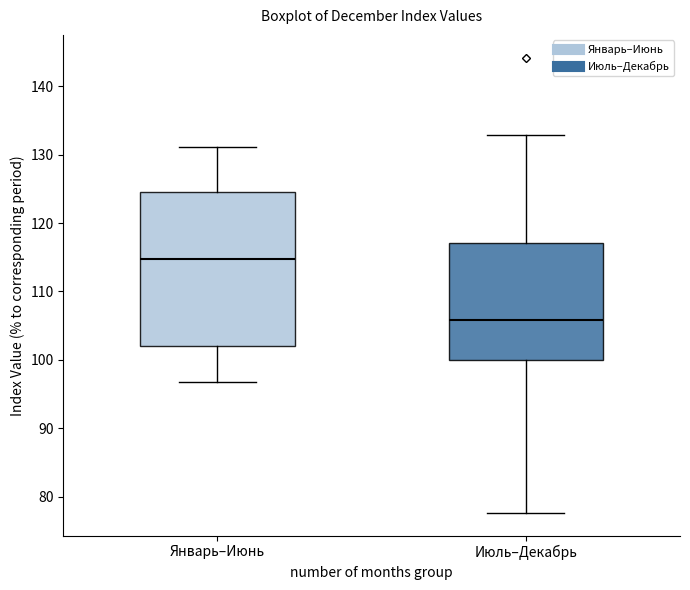

Reading left to right, transcribe this box plot: for each box, give where its median line is, the range the box spans, and where its two whiskers end, as read against the y-axis. The values are not printed on the chart, so give them approximately, as read against the axis.

Январь–Июнь: median 115, box 102 to 125, whiskers 97 to 131
Июль–Декабрь: median 106, box 100 to 117, whiskers 78 to 133